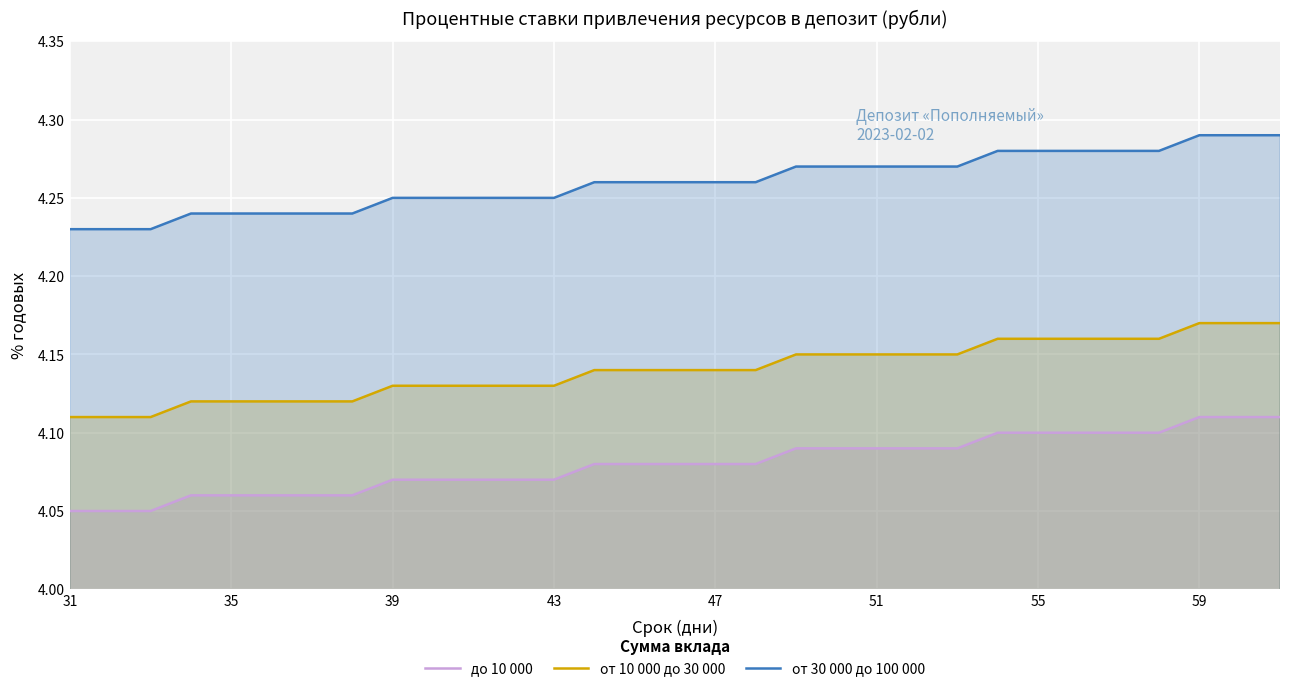

At how many categories does at least one series exceed 4?

31